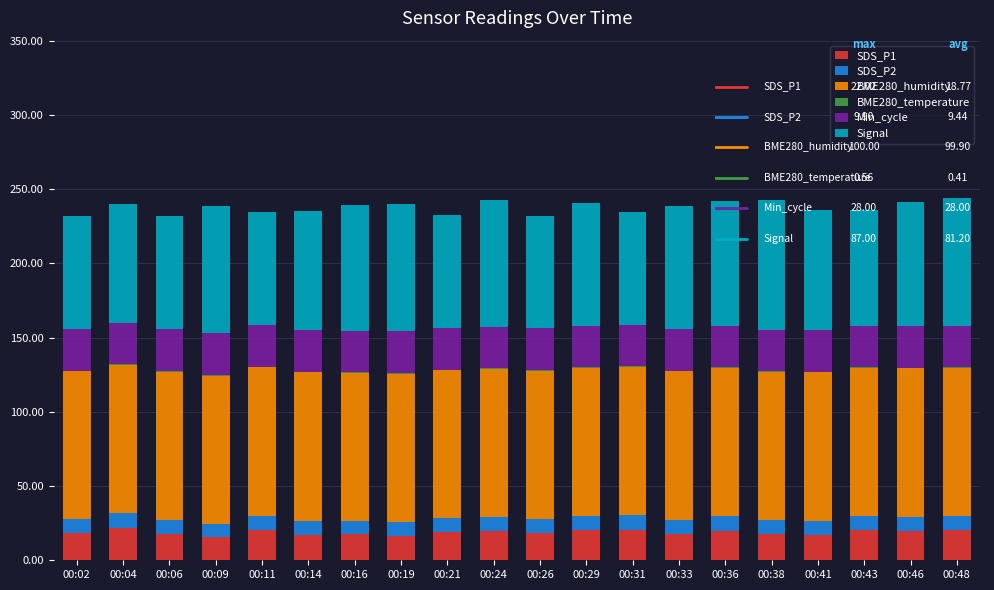

What is the highest value of the SDS_P1 series?

22.0